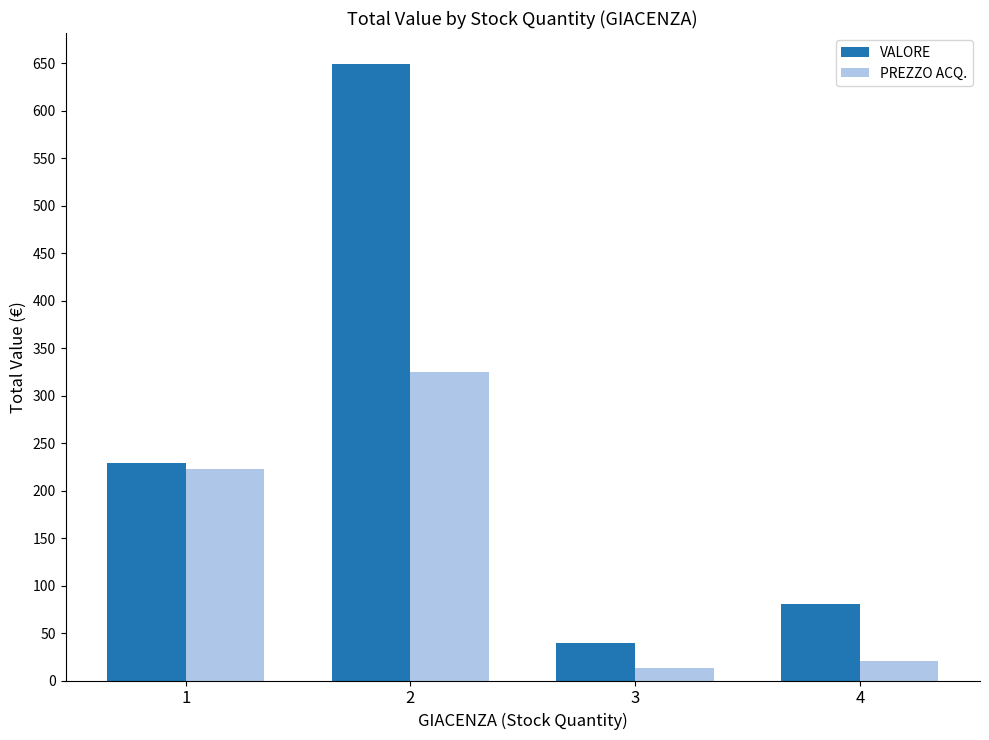

What is the average value of the PREZZO ACQ. series?

145.2